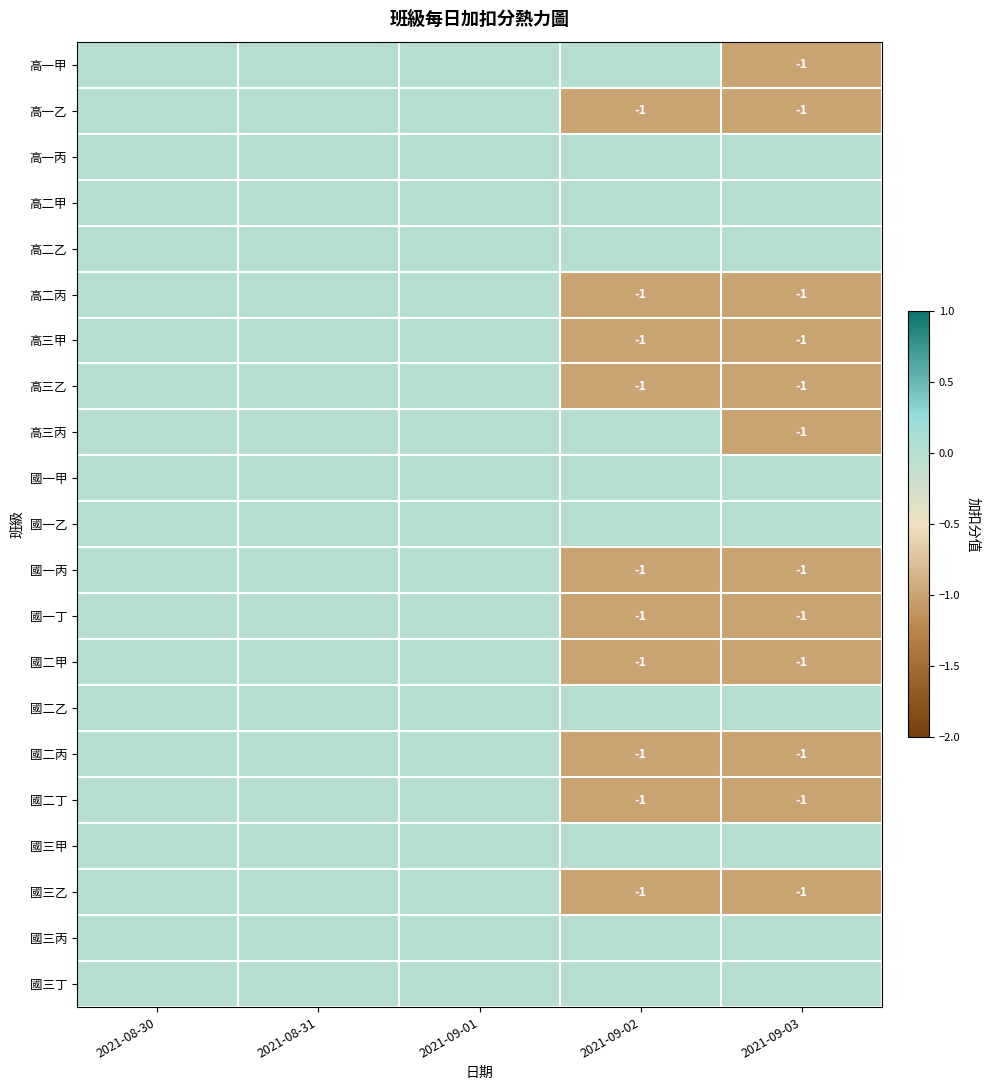

The 國二甲 series shows 0 at 2021-09-03. True or false?

False